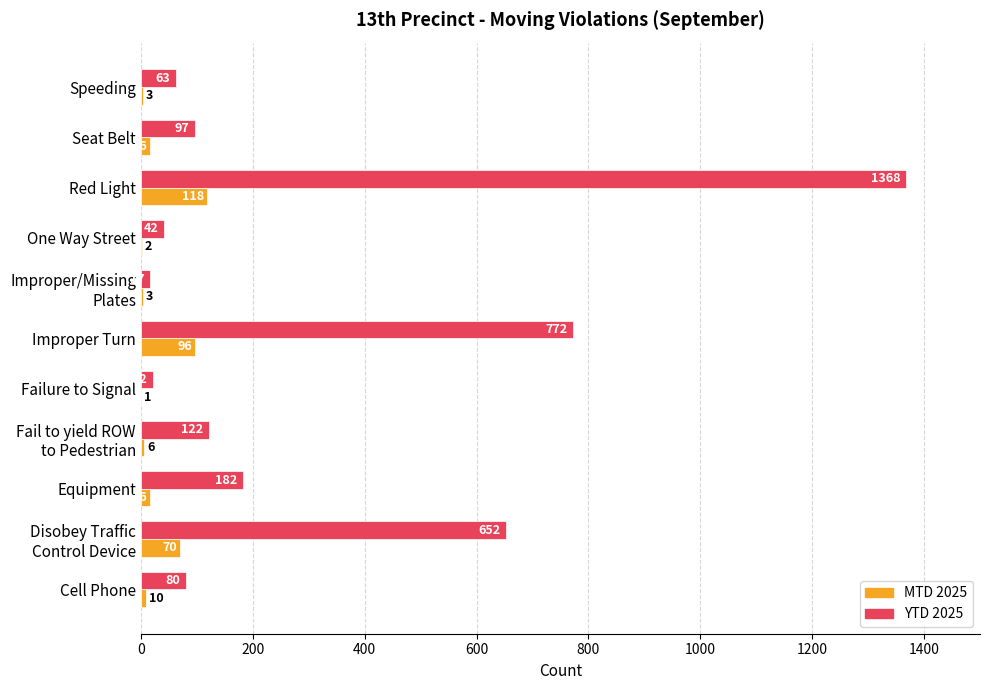

Which category has the highest value across all series?

Red Light